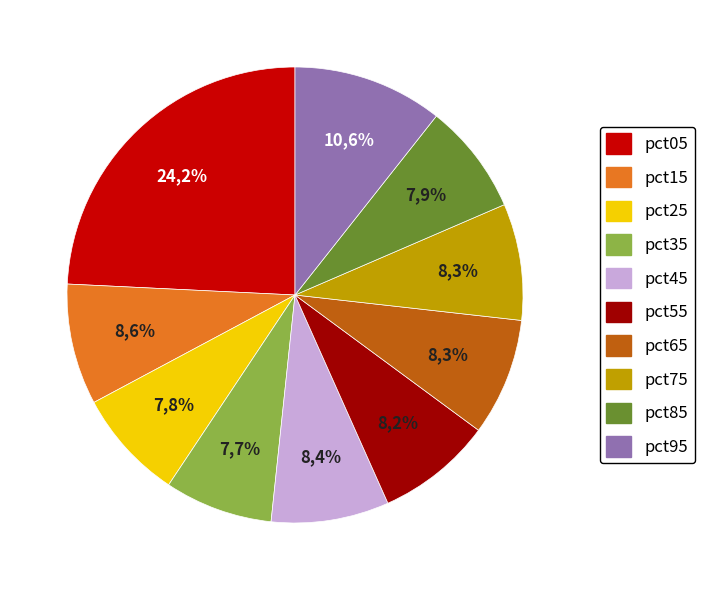

What is the largest slice in the pie chart?

pct05